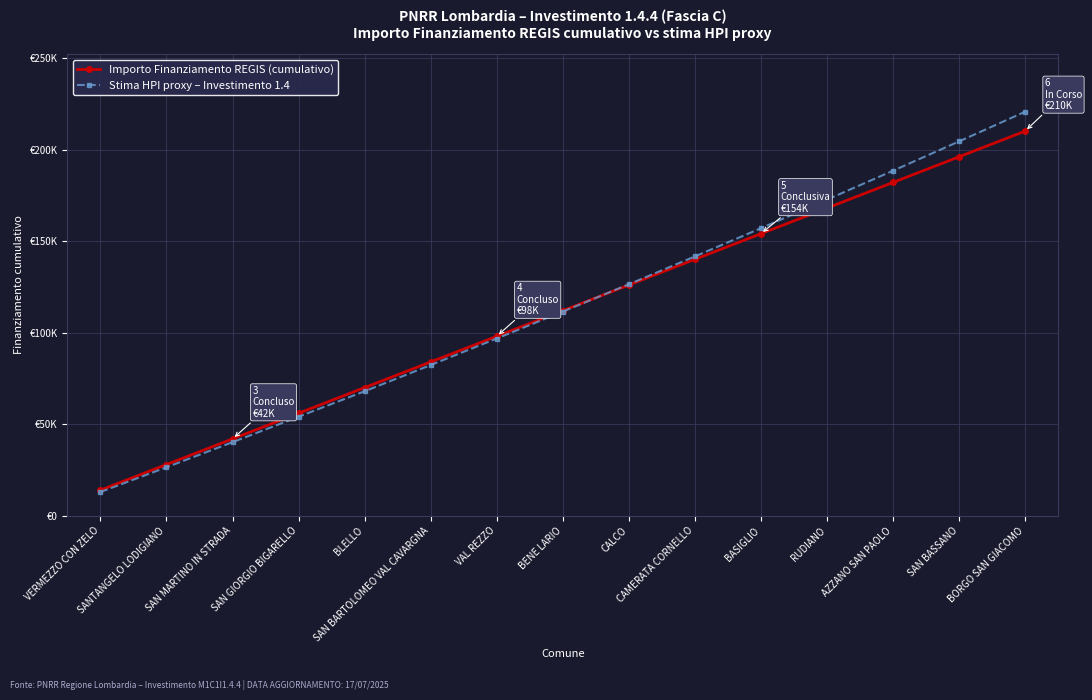

What value does the Stima HPI proxy – Investimento 1.4 series have at SAN BASSANO?

204400